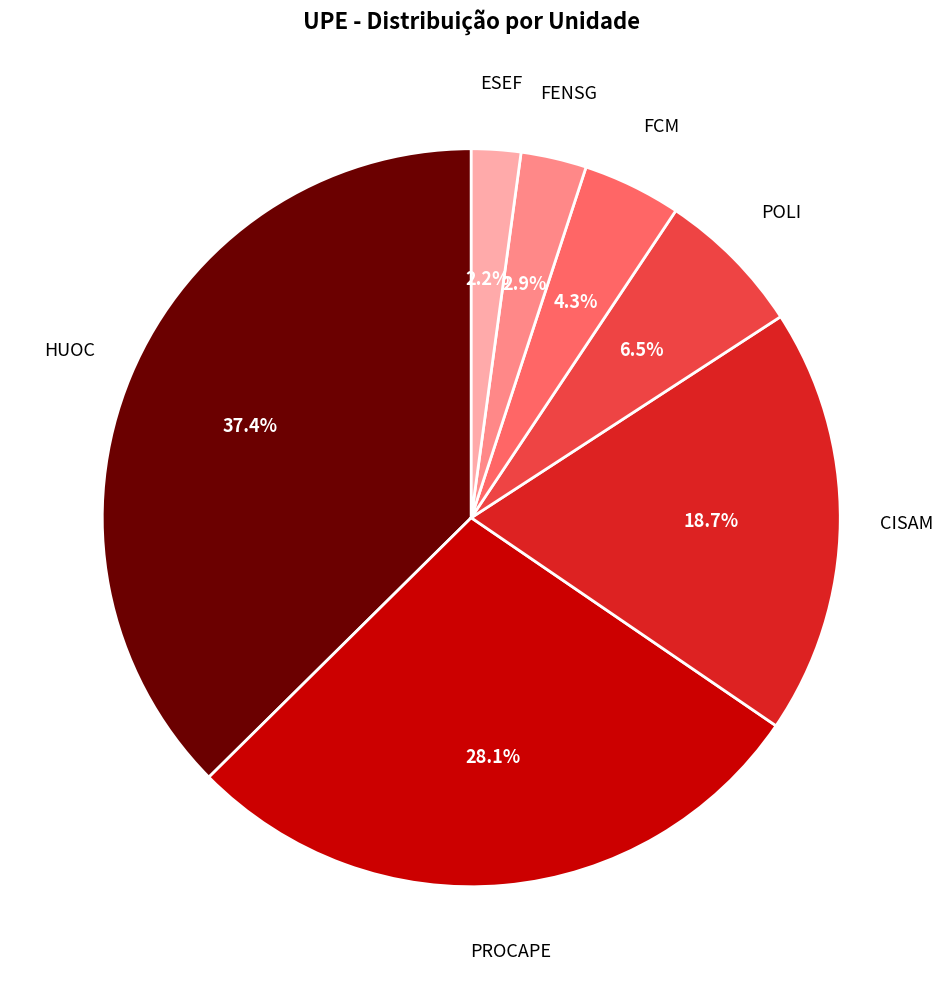

Does CISAM represent more than half of the total?

No